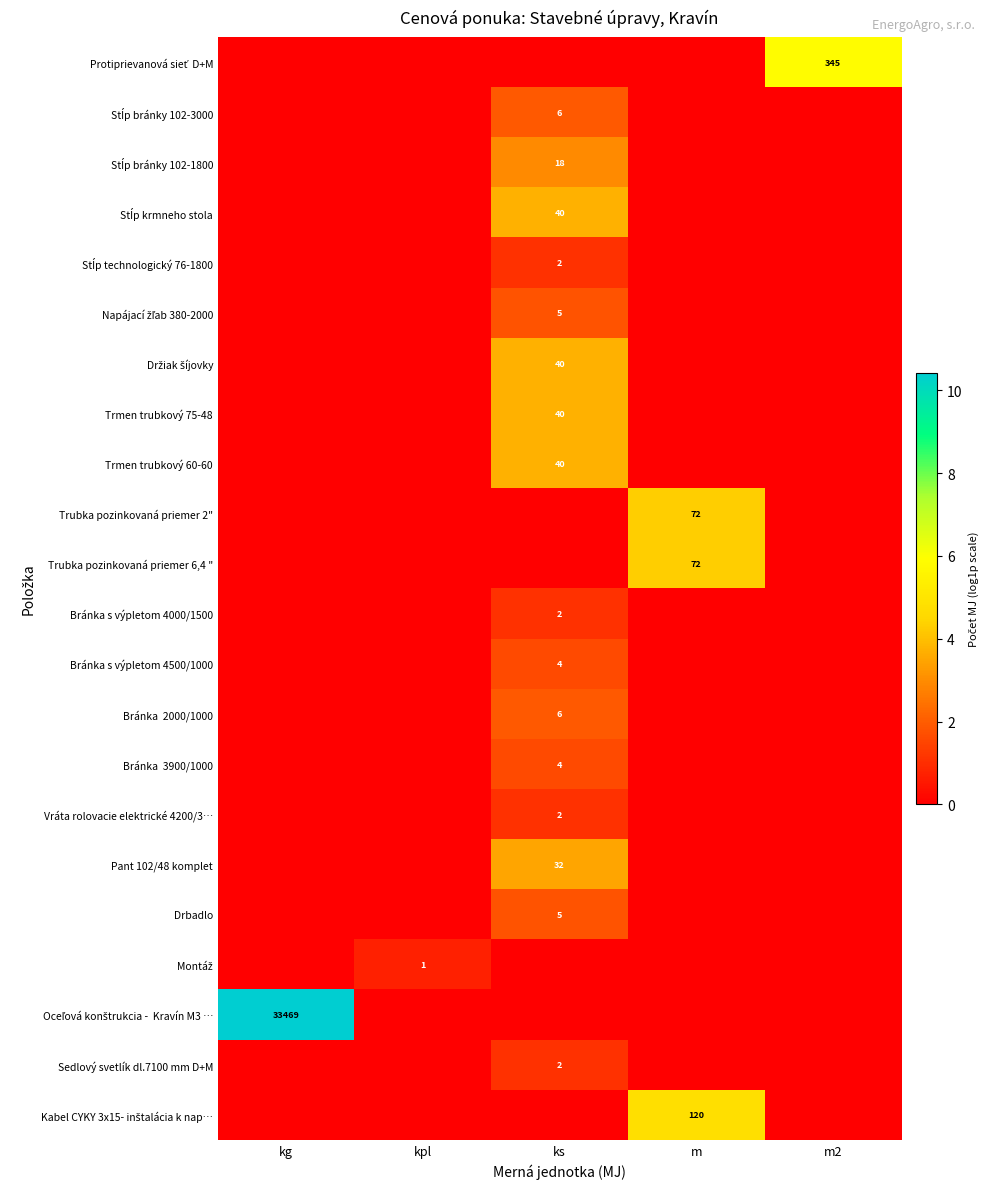

Is it true that Trmen trubkový 75-48 equals 19 at ks?

False